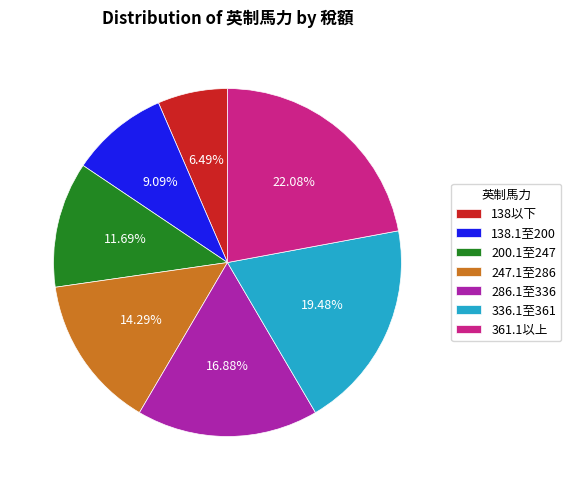

How many slices are in this pie chart?

7